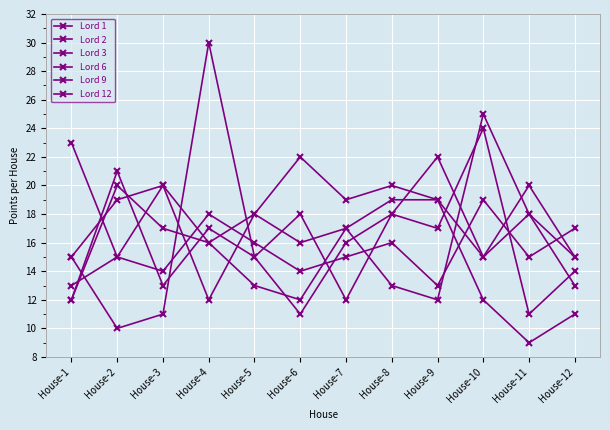

How many interior local valleys does the Lord 6 series have?

5